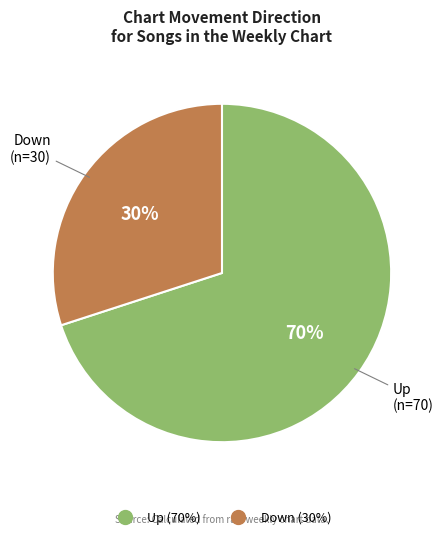

How many slices are in this pie chart?

2